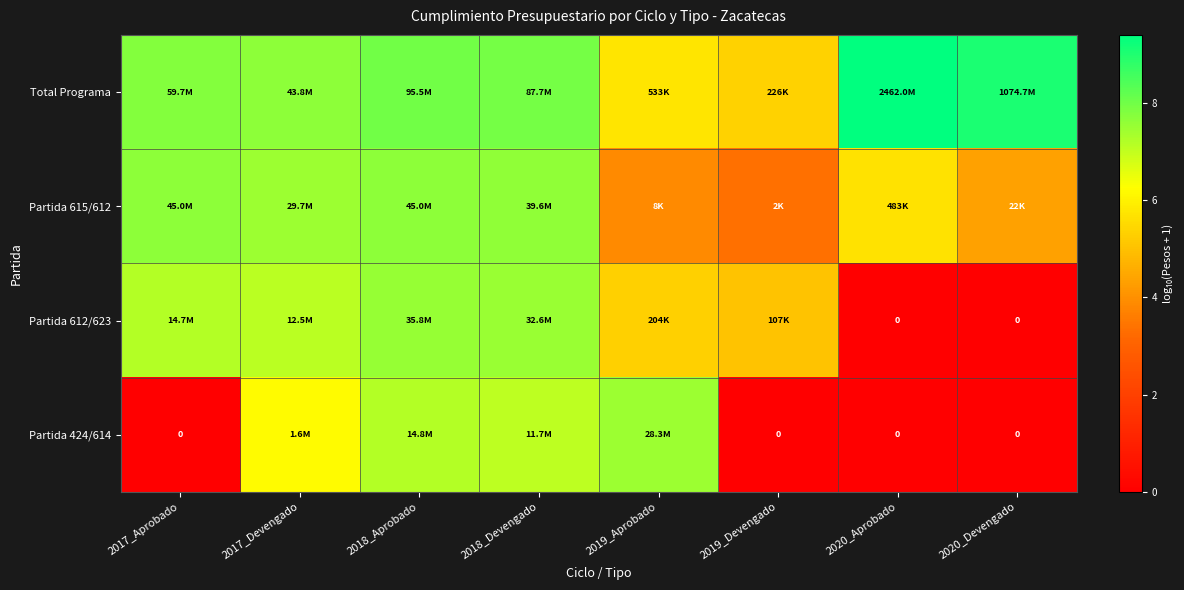

At how many categories does at least one series exceed 5?

8